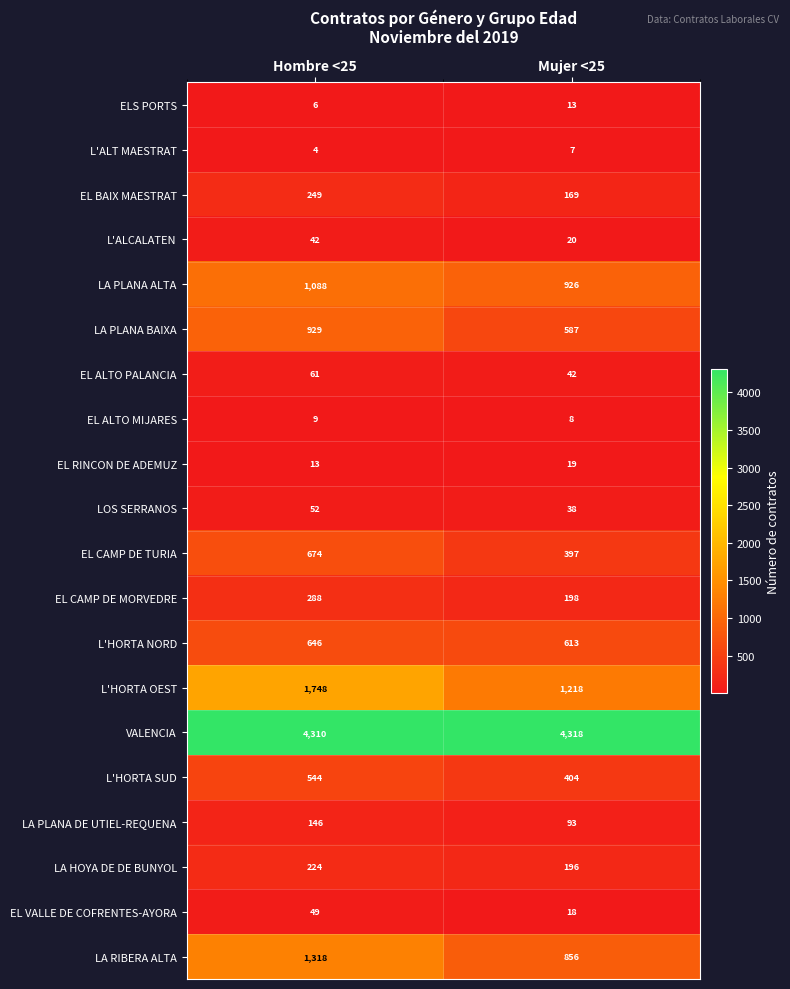

What is the sum of the EL BAIX MAESTRAT values at Hombre <25 and Mujer <25?

418